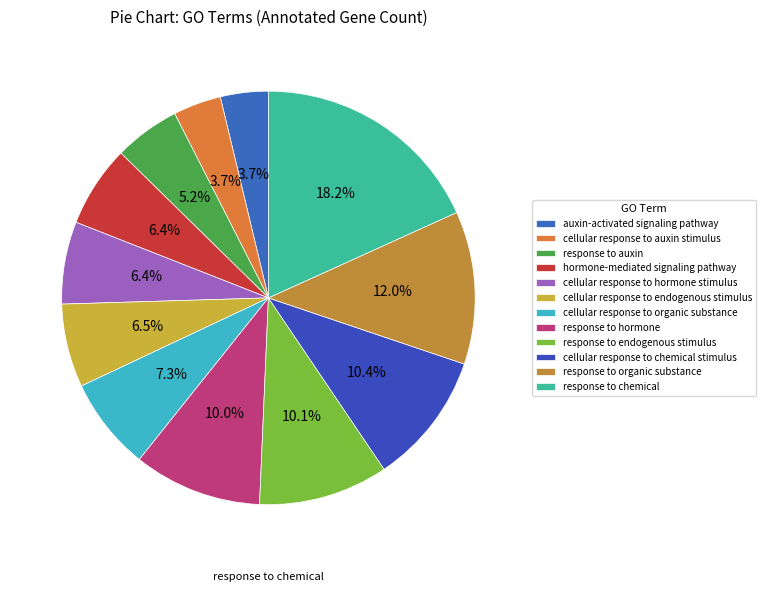

How many slices are in this pie chart?

12